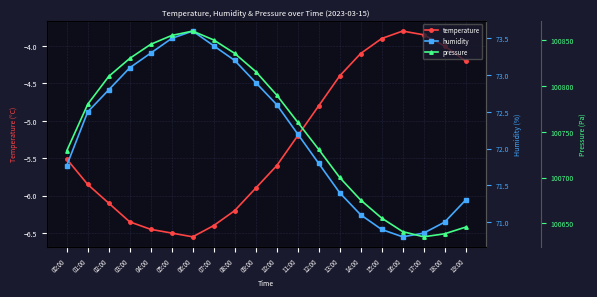

Reading left to right, list all the values displayed in this chart.

temperature: 00:00=-5.5	01:00=-5.8	02:00=-6.1	03:00=-6.3	04:00=-6.5	05:00=-6.5	06:00=-6.5	07:00=-6.4	08:00=-6.2	09:00=-5.9	10:00=-5.6	11:00=-5.2	12:00=-4.8	13:00=-4.4	14:00=-4.1	15:00=-3.9	16:00=-3.8	17:00=-3.9	18:00=-4.0	19:00=-4.2
humidity: 00:00=71.8	01:00=72.5	02:00=72.8	03:00=73.1	04:00=73.3	05:00=73.5	06:00=73.6	07:00=73.4	08:00=73.2	09:00=72.9	10:00=72.6	11:00=72.2	12:00=71.8	13:00=71.4	14:00=71.1	15:00=70.9	16:00=70.8	17:00=70.8	18:00=71.0	19:00=71.3
pressure: 00:00=100729.2	01:00=100780.1	02:00=100810.5	03:00=100830.2	04:00=100845.6	05:00=100855.3	06:00=100860.1	07:00=100850.4	08:00=100835.7	09:00=100815.9	10:00=100790.2	11:00=100760.5	12:00=100730.8	13:00=100700.1	14:00=100675.4	15:00=100655.7	16:00=100640.9	17:00=100635.2	18:00=100638.5	19:00=100645.8